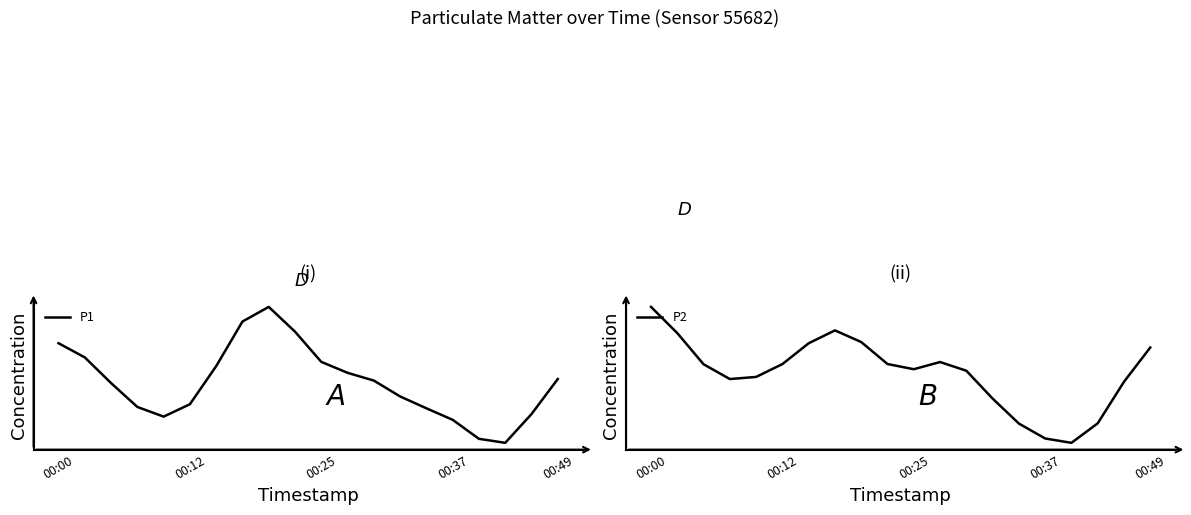

True or false: P1 has more than 0 points higher than both neighbors.

True